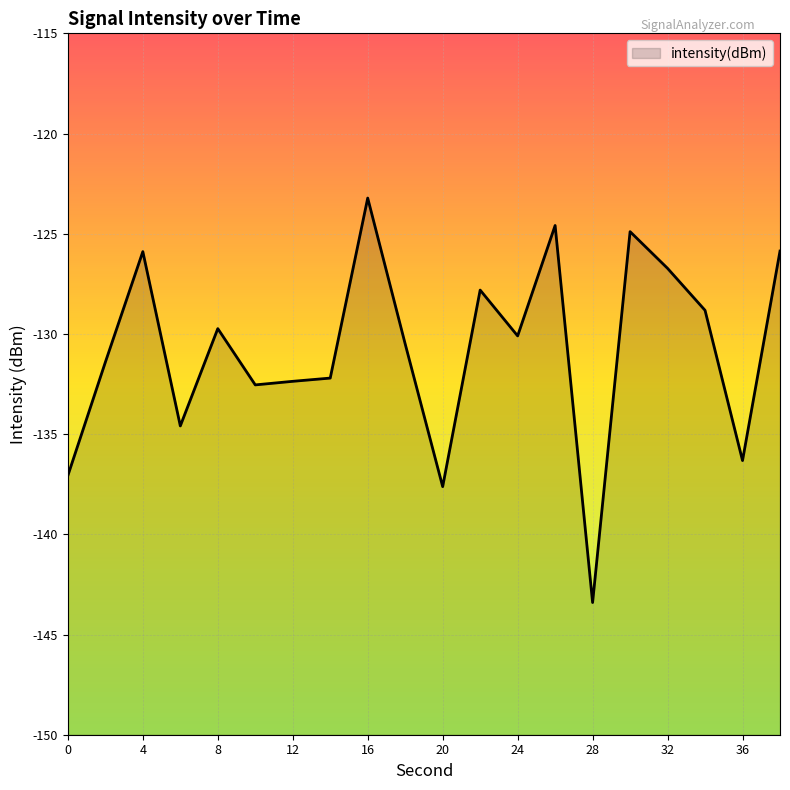

Reading left to right, extract all data points from this chart.

0=-137.1	2=-131.4	4=-125.9	6=-134.6	8=-129.7	10=-132.5	12=-132.4	14=-132.2	16=-123.2	18=-130.5	20=-137.6	22=-127.8	24=-130.1	26=-124.6	28=-143.4	30=-124.9	32=-126.7	34=-128.8	36=-136.3	38=-125.9